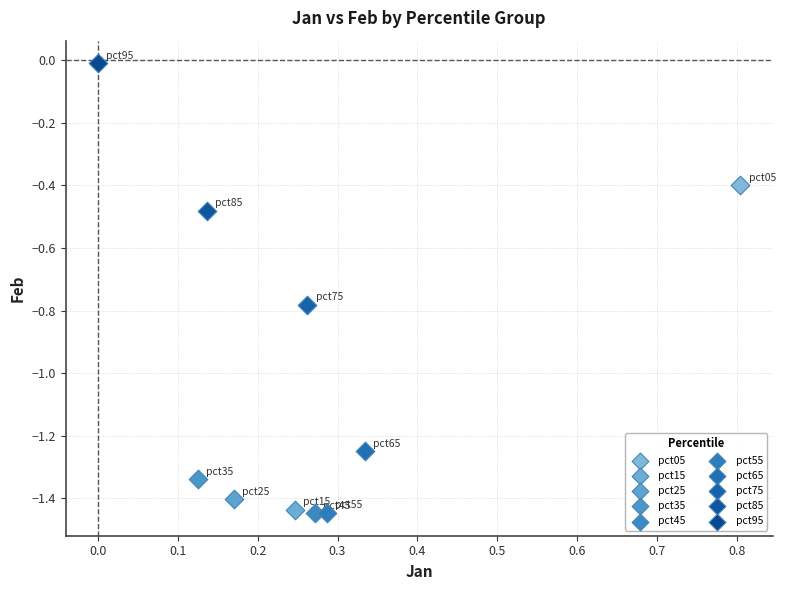

What are all the series names shown in the legend?

pct05, pct15, pct25, pct35, pct45, pct55, pct65, pct75, pct85, pct95